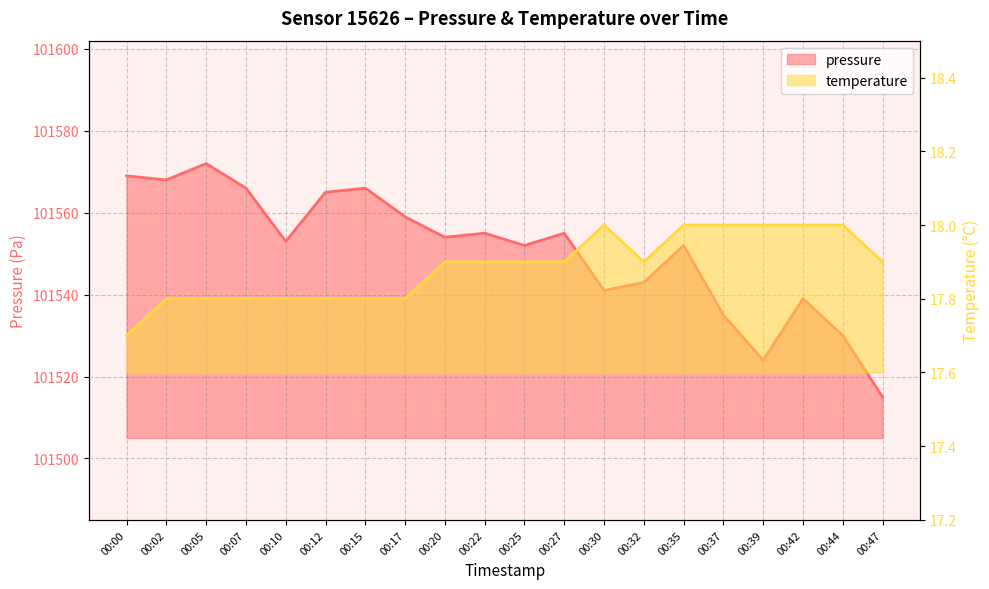

How many series are shown in this chart?

2